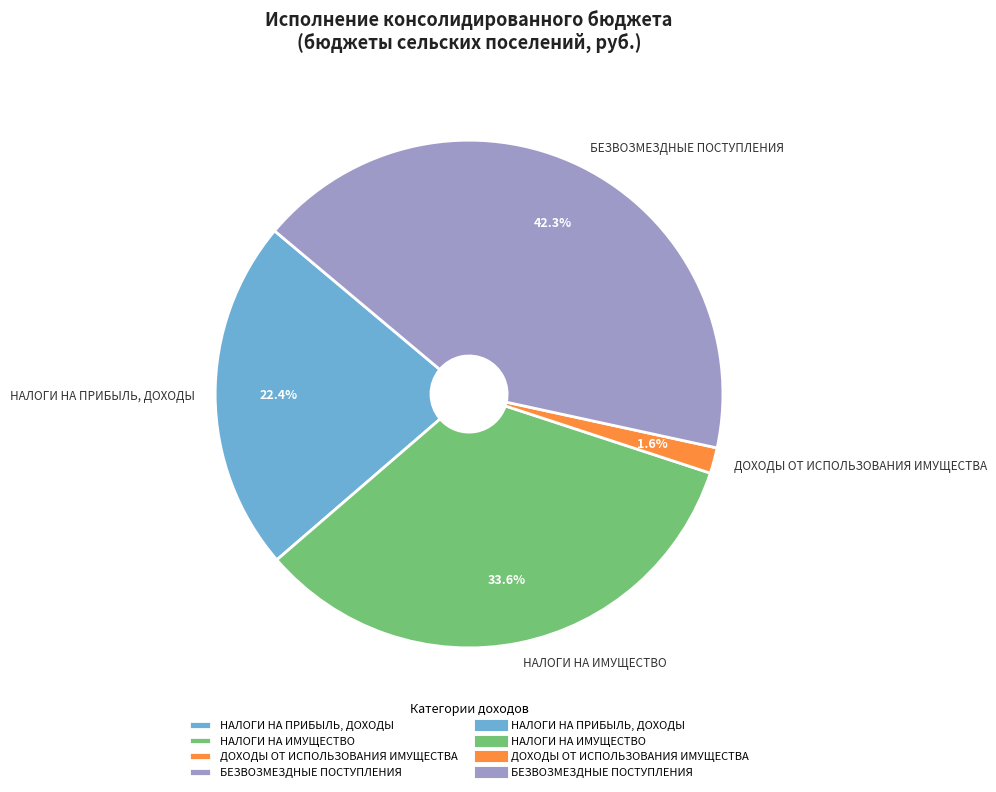

True or false: НАЛОГИ НА ИМУЩЕСТВО accounts for 29% of the total.

False